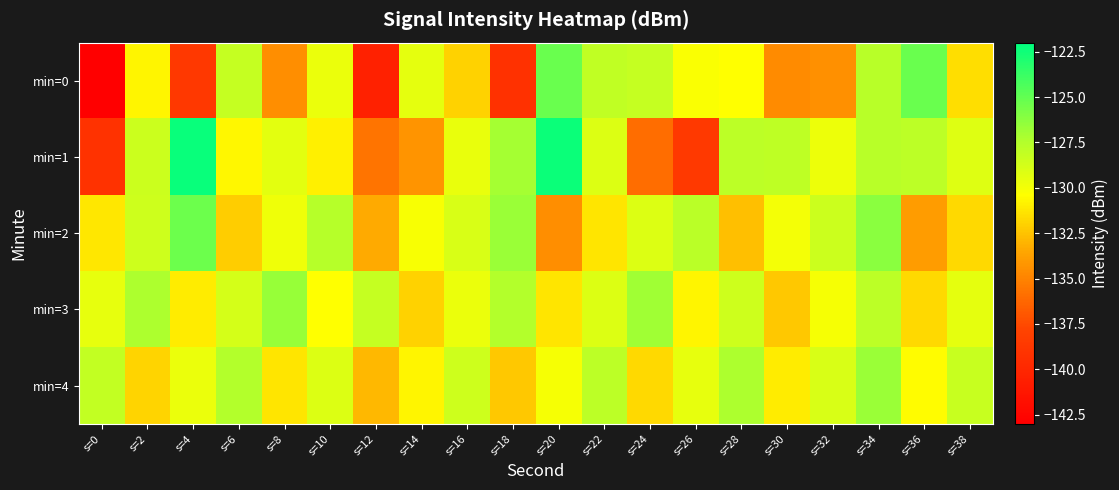

How many series are shown in this chart?

5